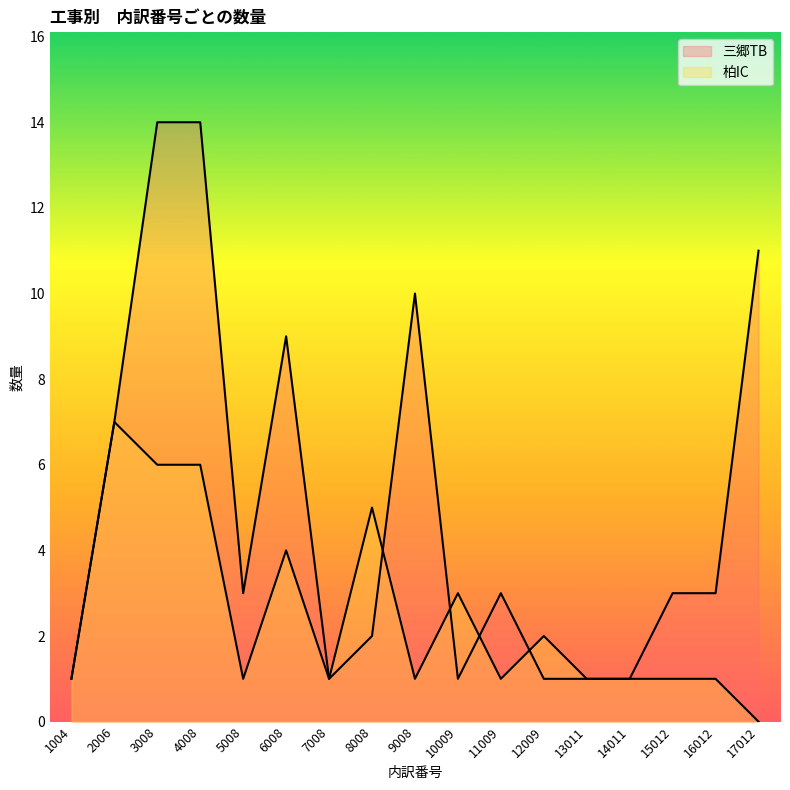

Reading right to left, what are all the values shown in this chart?

三郷TB: 11	3	3	1	1	1	3	1	10	2	1	9	3	14	14	7	1
柏IC: 0	1	1	1	1	2	1	3	1	5	1	4	1	6	6	7	1